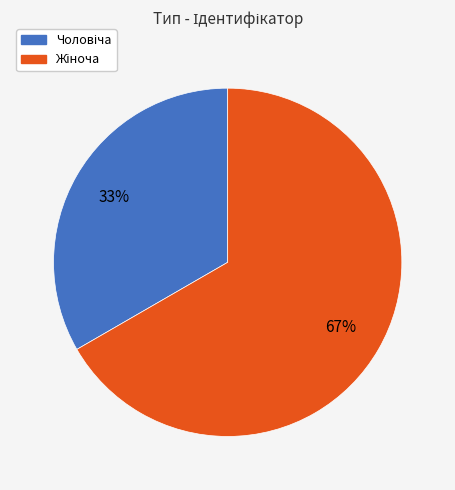

Does any single category account for the majority?

Yes